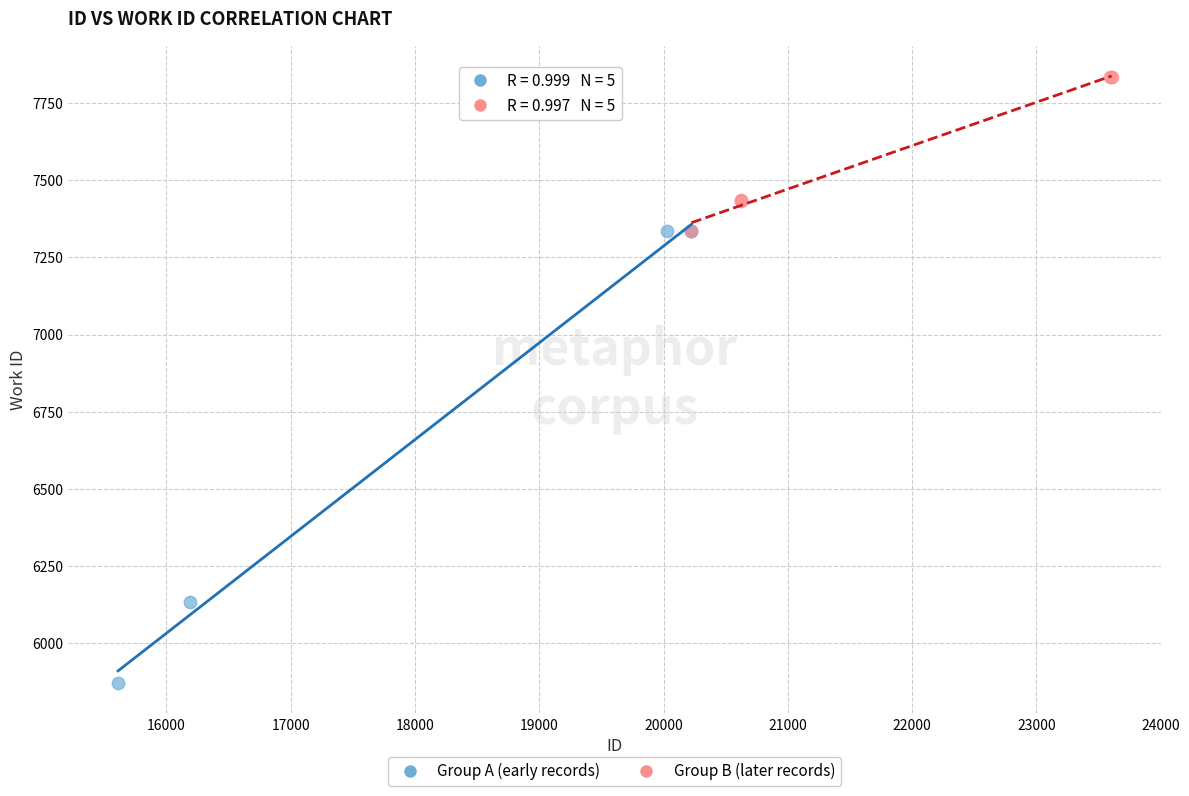

Which series reaches the minimum Y coordinate?

Group A (early records)